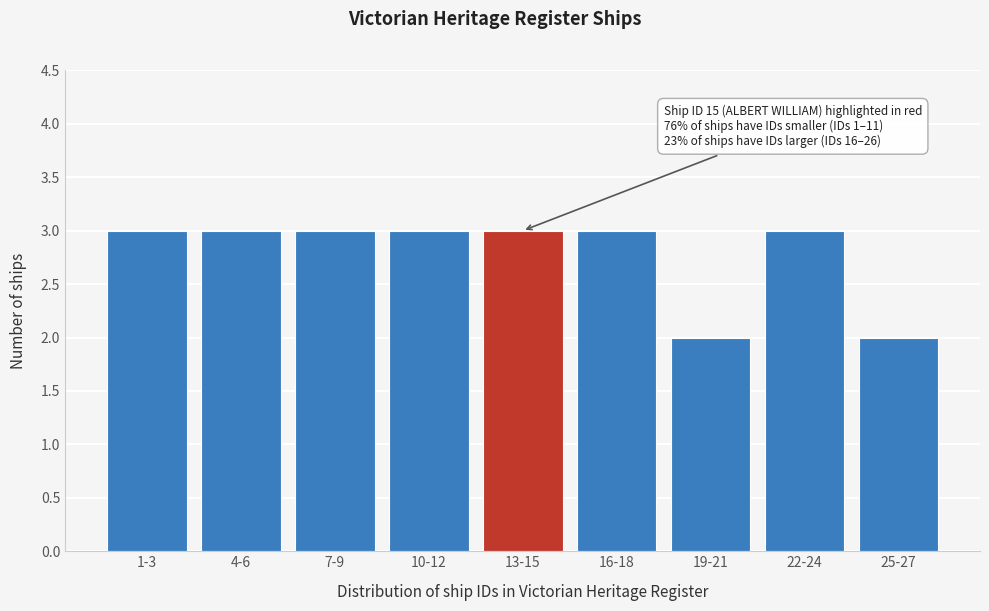

Reading left to right, list all the values displayed in this chart.

1-3=3	4-6=3	7-9=3	10-12=3	13-15=3	16-18=3	19-21=2	22-24=3	25-27=2